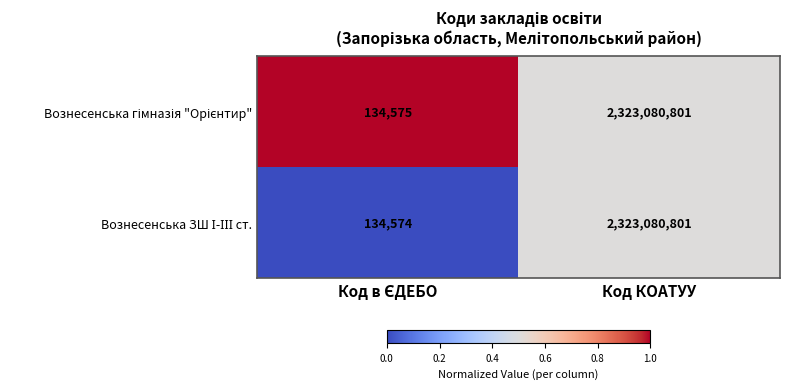

What is the greatest value displayed?

2323080801